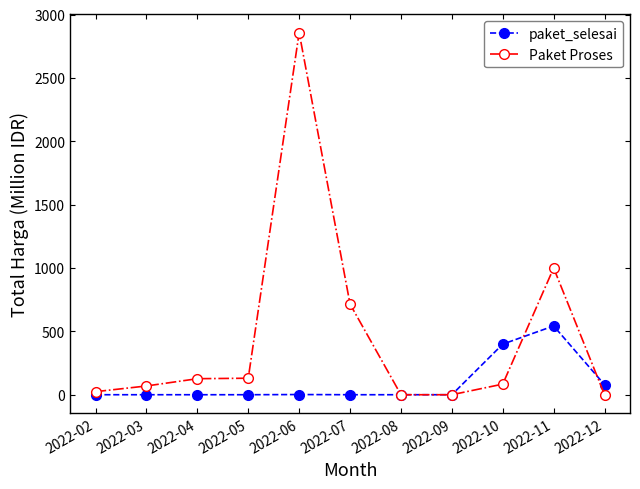

At which label is paket_selesai closest to 271?

2022-10